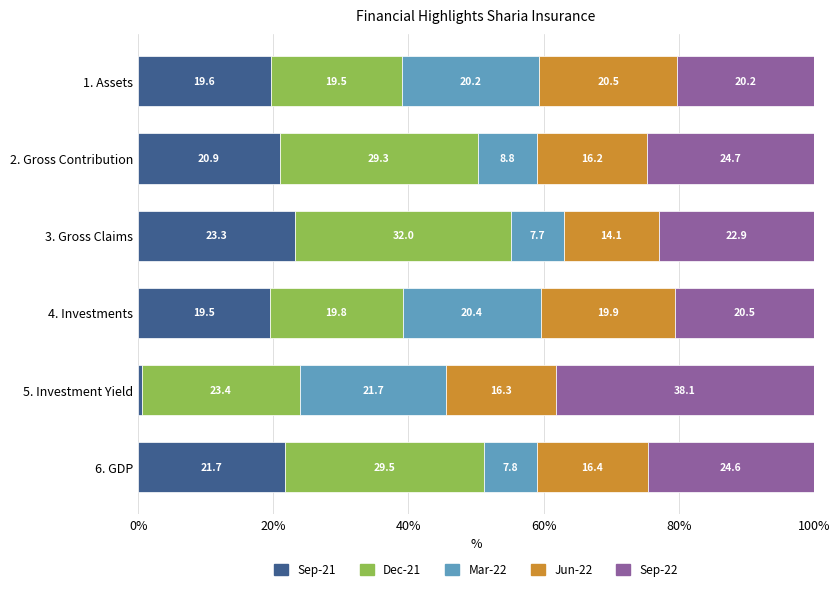

What is the total value across all series at 1. Assets?

100.0